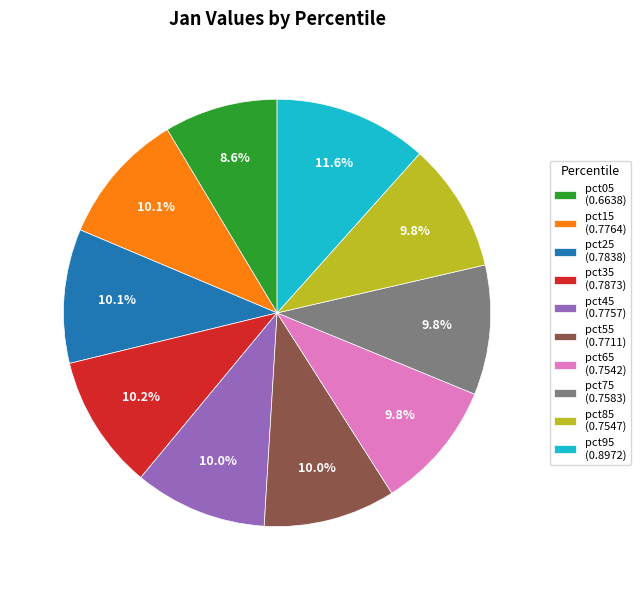

To the nearest percent, what is the difference between the largest and smallest slice percentages?

3%